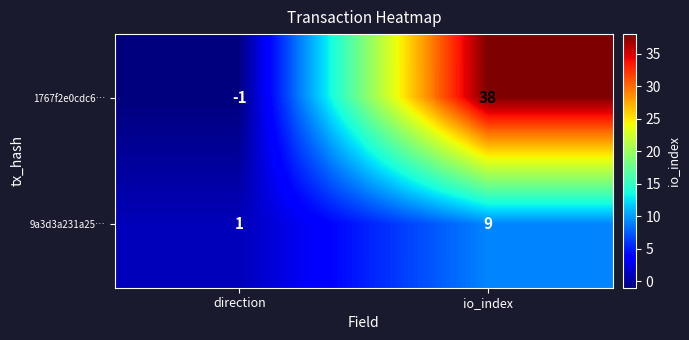

At which category is the sum across all series the highest?

io_index